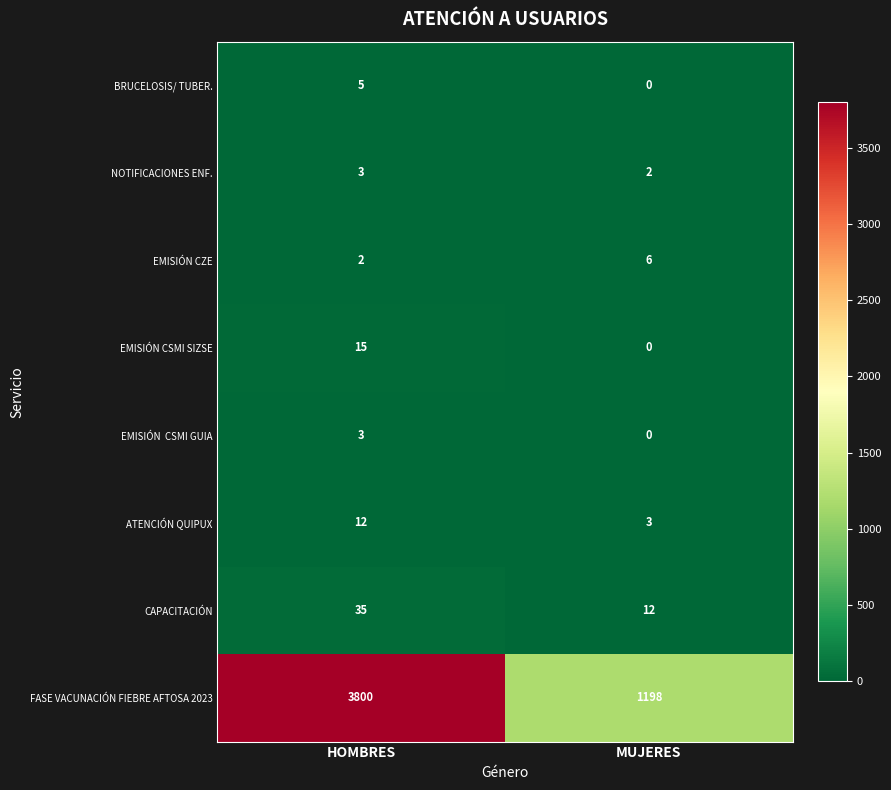

Which category has the highest value across all series?

HOMBRES